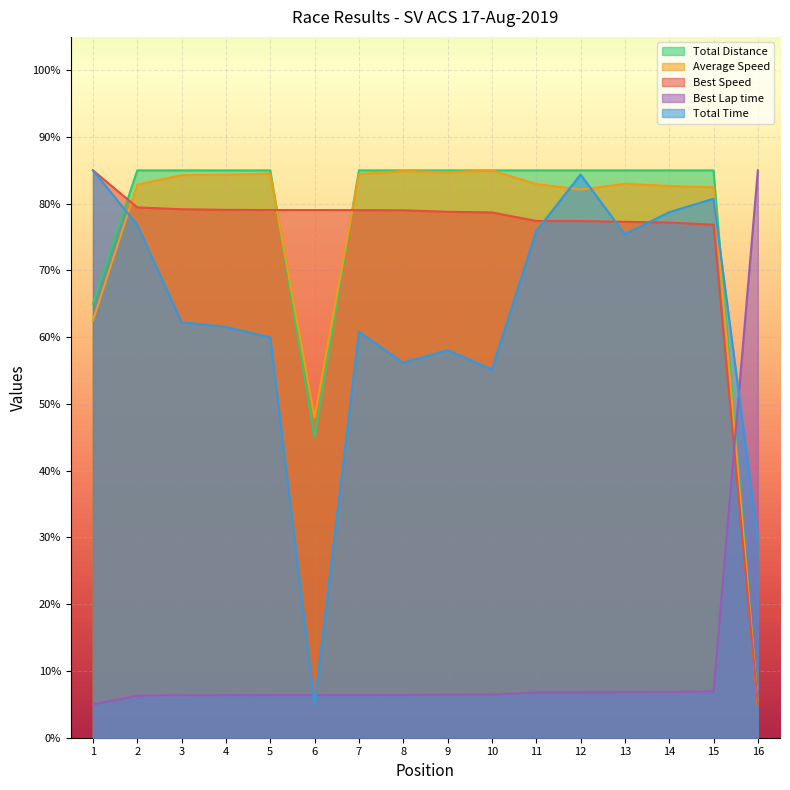

Which category has the lowest value across all series?

6